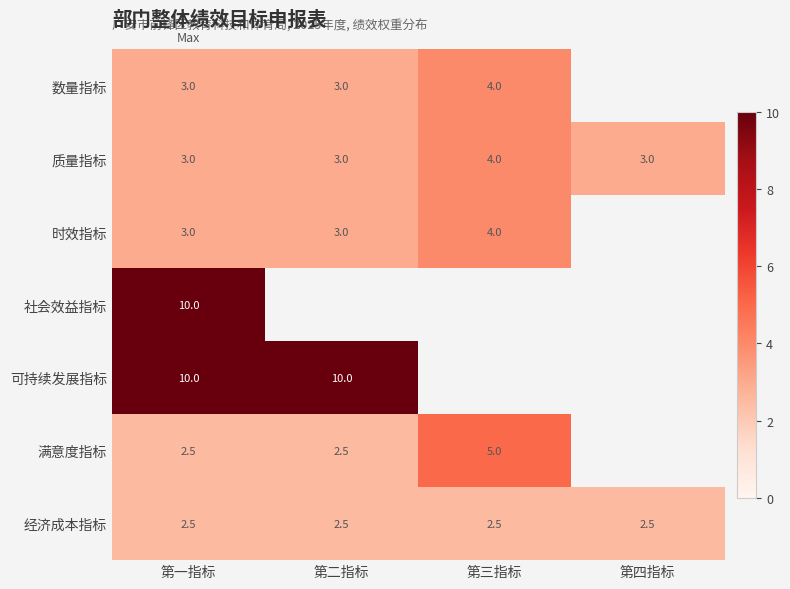

Is it true that 数量指标 equals 5.4 at 第三指标?

False